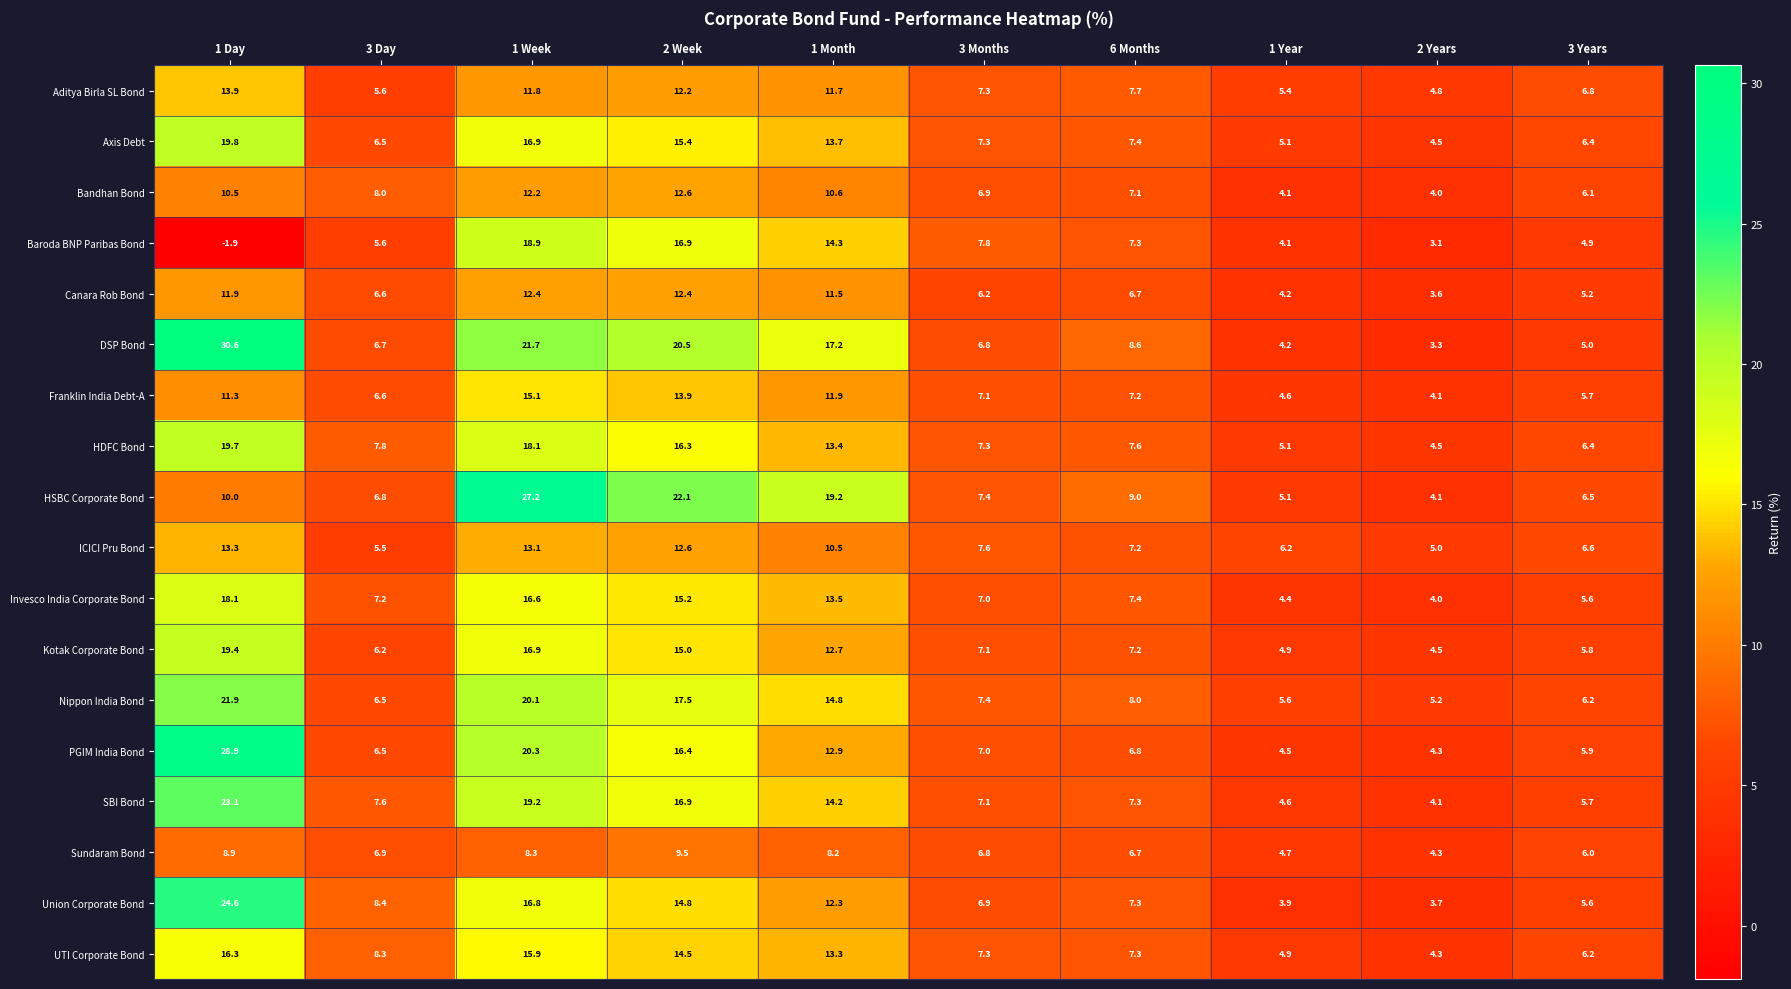

At which category is the sum across all series the highest?

1 Week